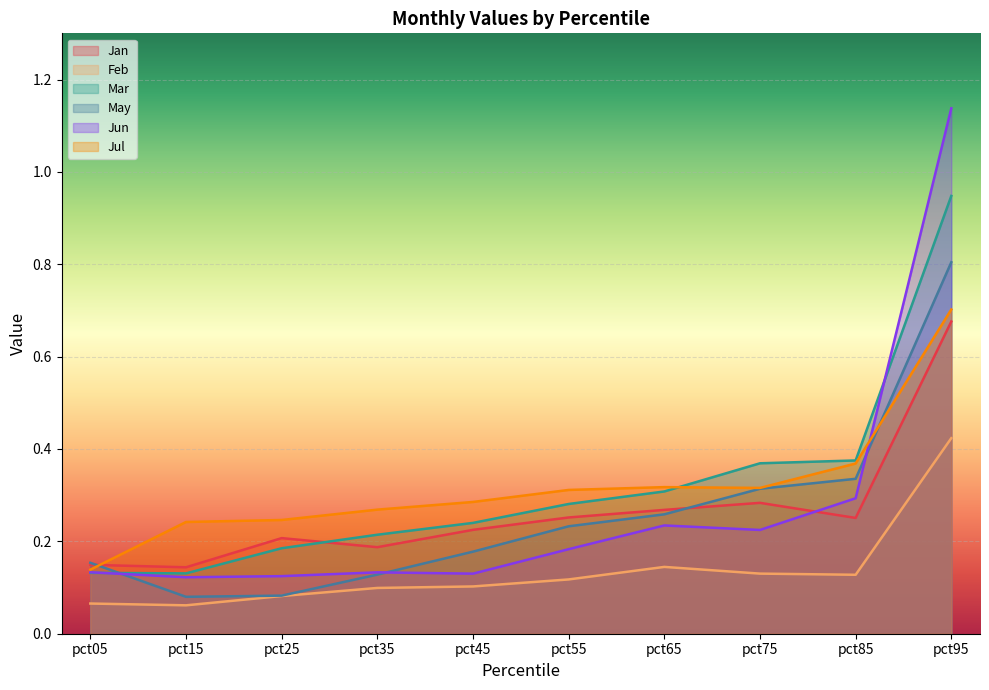

True or false: Jan has a value of 0.3 at pct95.

False